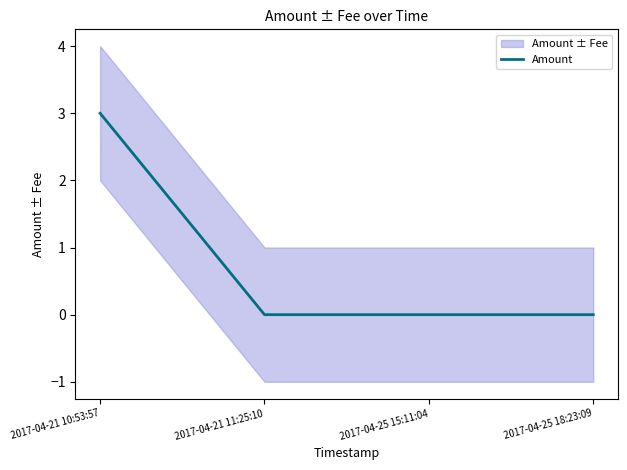

What is the label of the 2nd point from the left?

2017-04-21 11:25:10